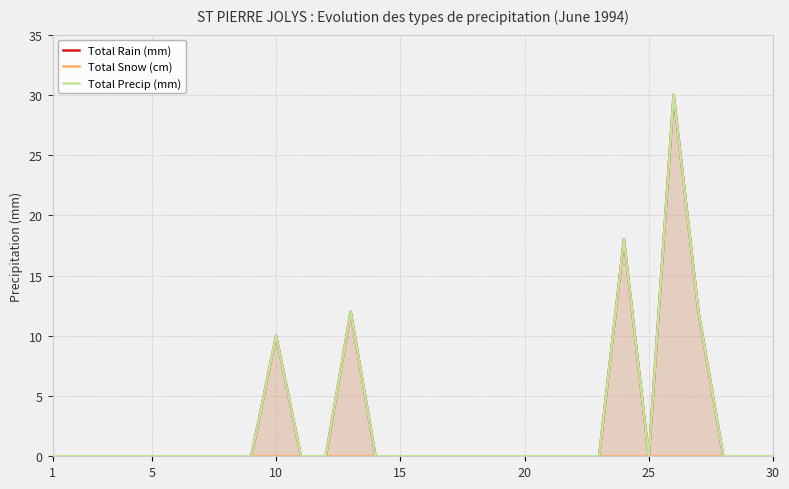

True or false: Total Snow (cm) and Total Precip (mm) intersect in this chart.

False